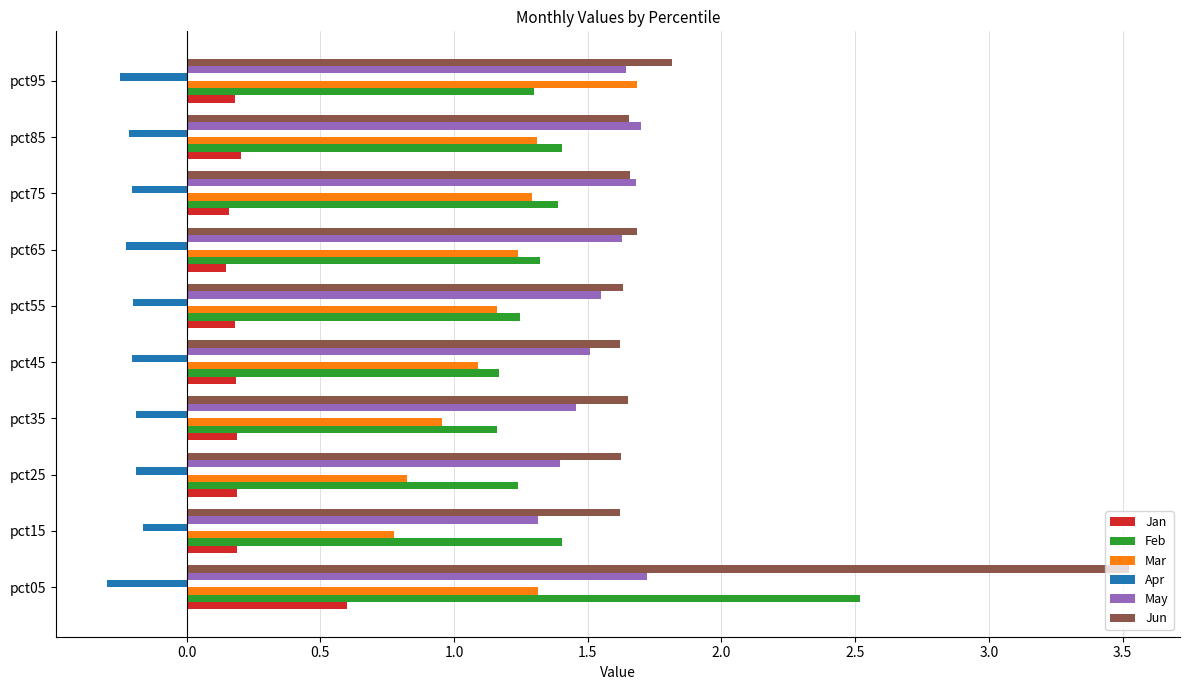

Is it true that Mar equals 0.3 at pct75?

False